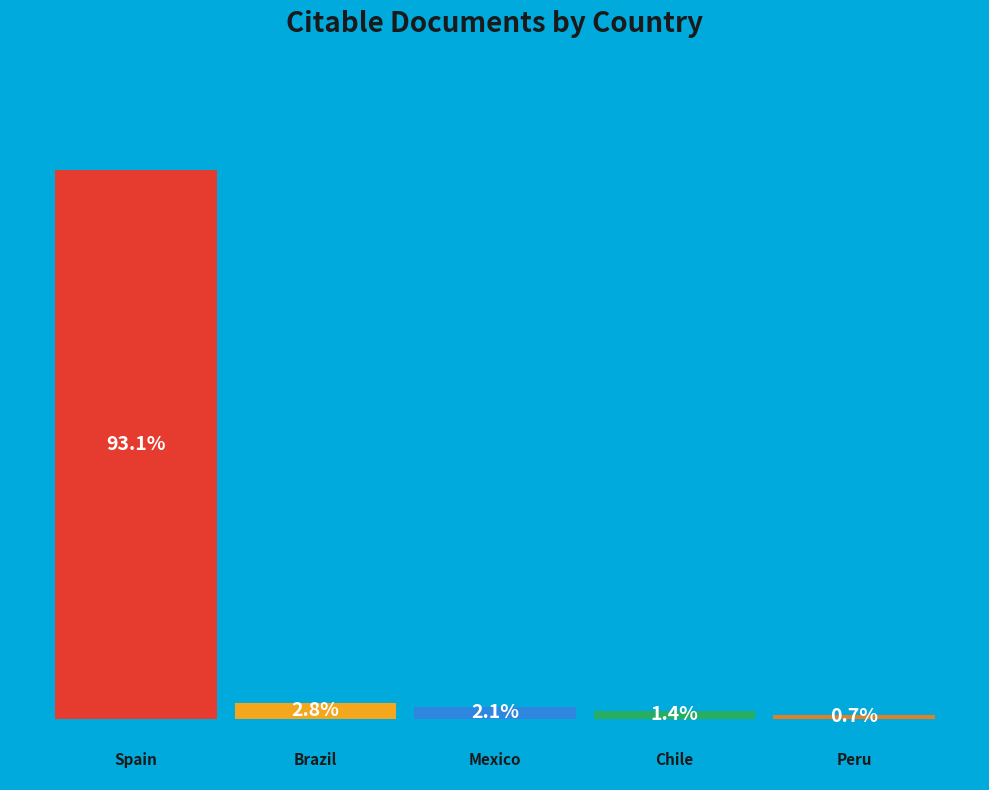

Are the bars horizontal?

No